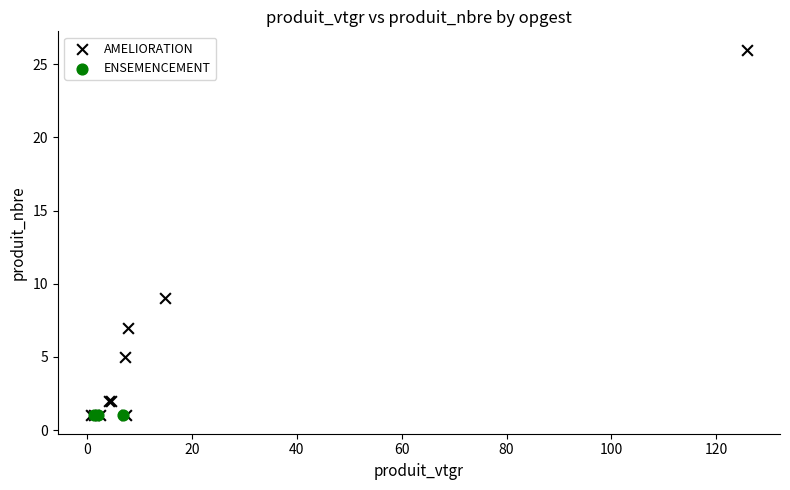

Which series reaches the maximum Y coordinate?

AMELIORATION